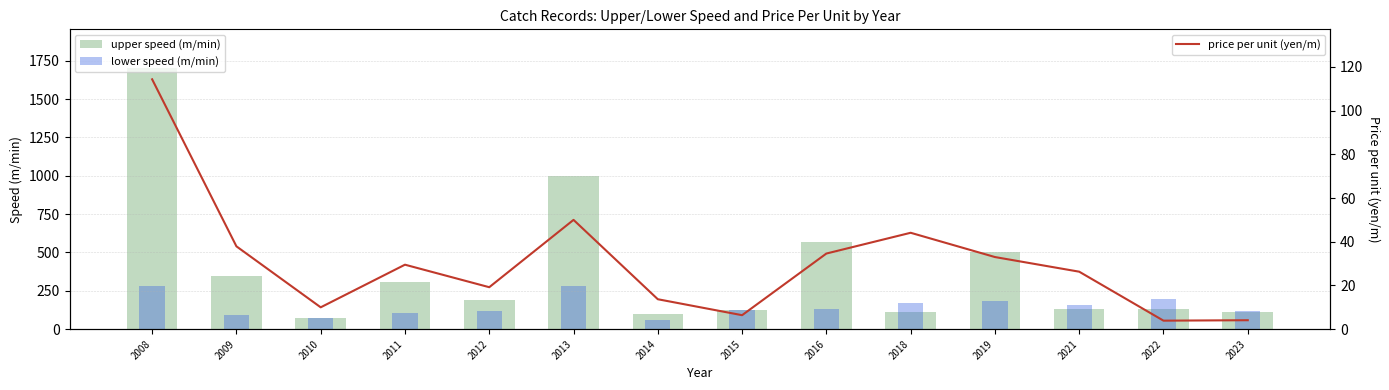

What is the total value across all series at 2023?

239.1